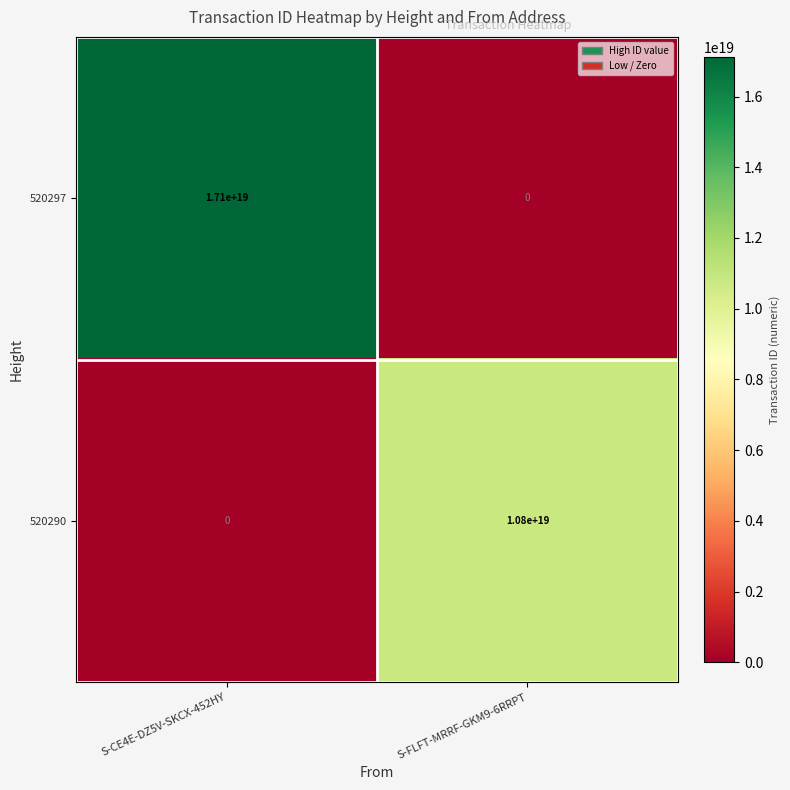

List the series in order of their overall mean, highest first.

520297, 520290